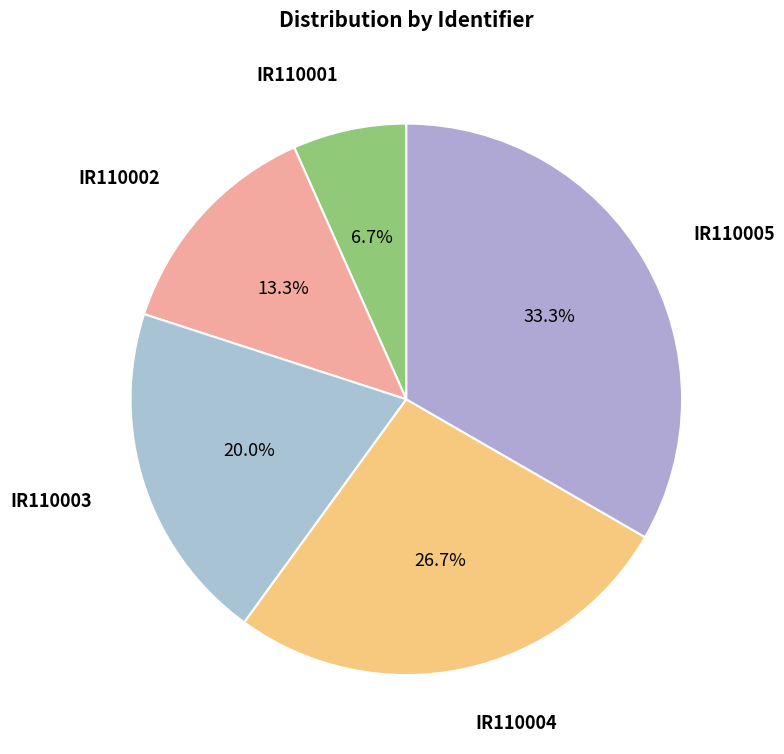

What is the smallest slice in the pie chart?

IR110001